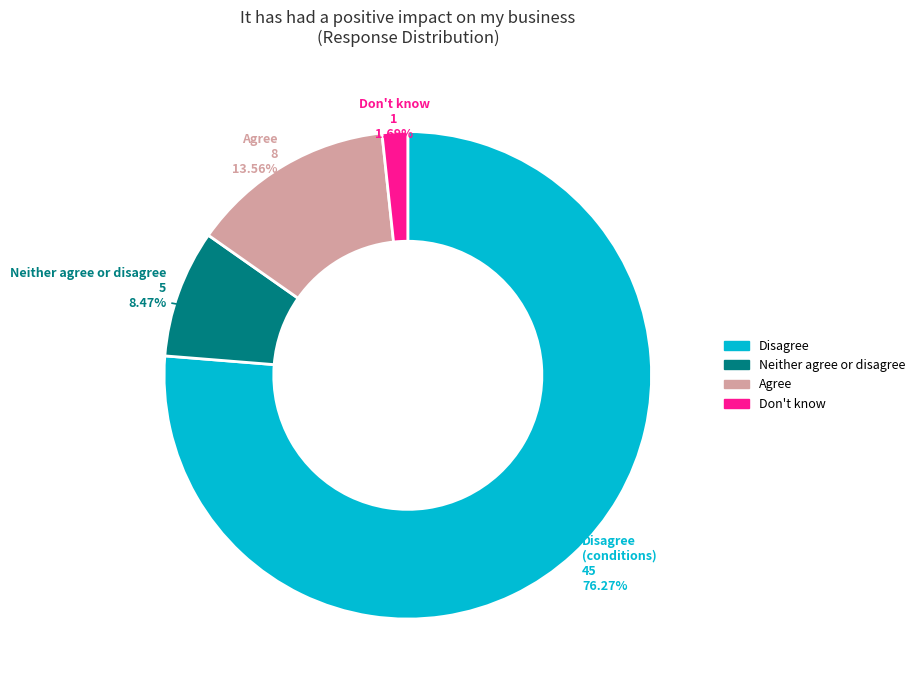

Does any single category account for the majority?

Yes